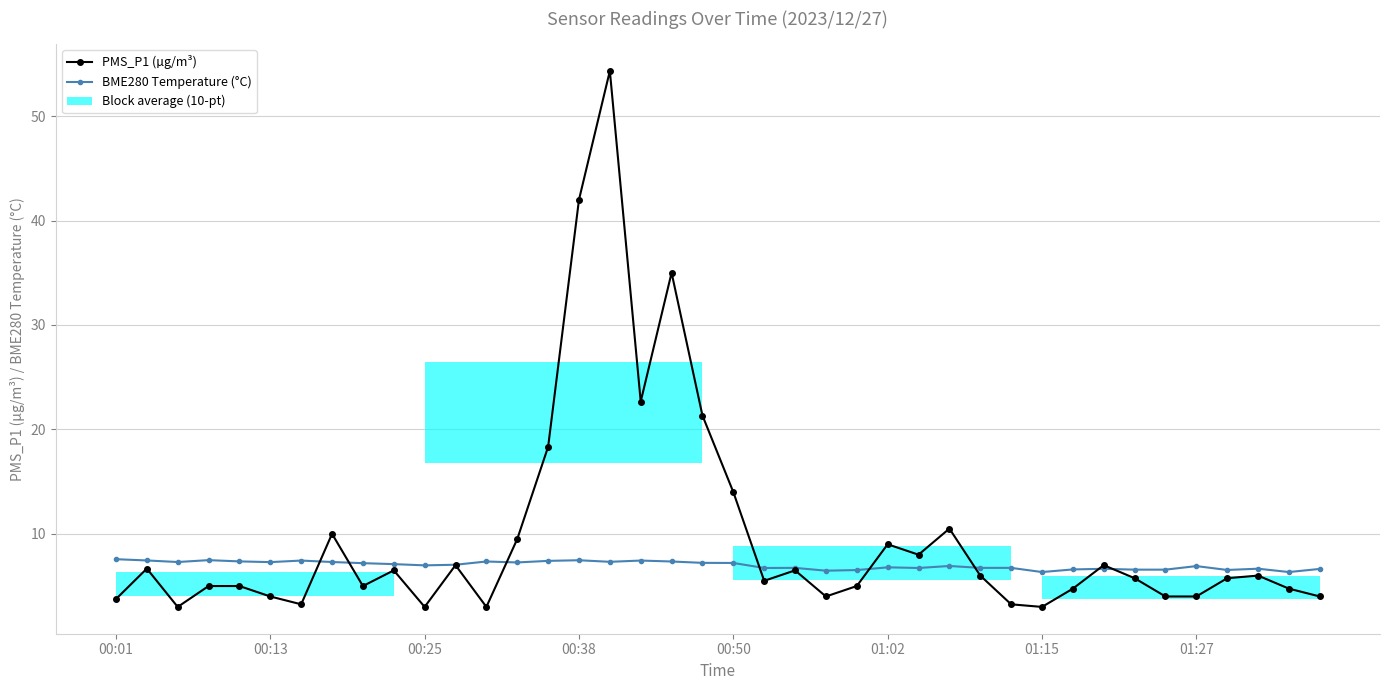

Which series has the largest range (max minus min)?

PMS_P1 (µg/m³)